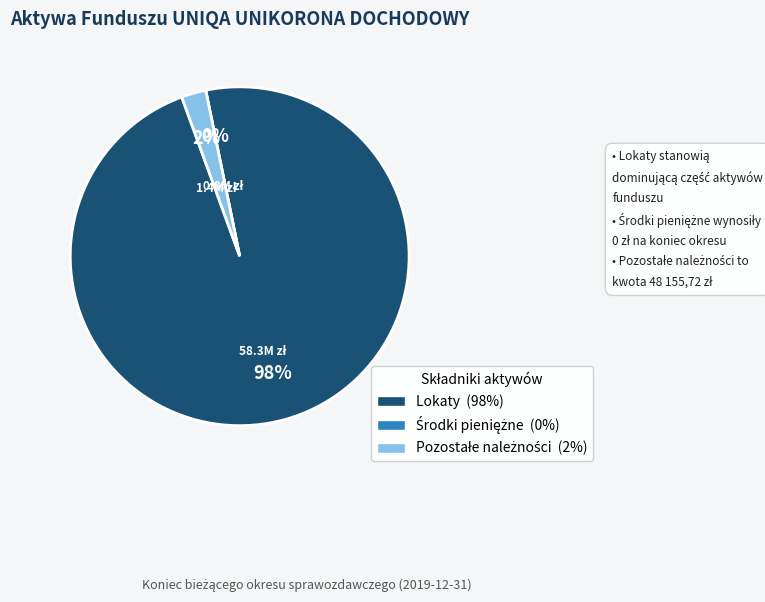

True or false: Środki pieniężne accounts for 1% of the total.

False